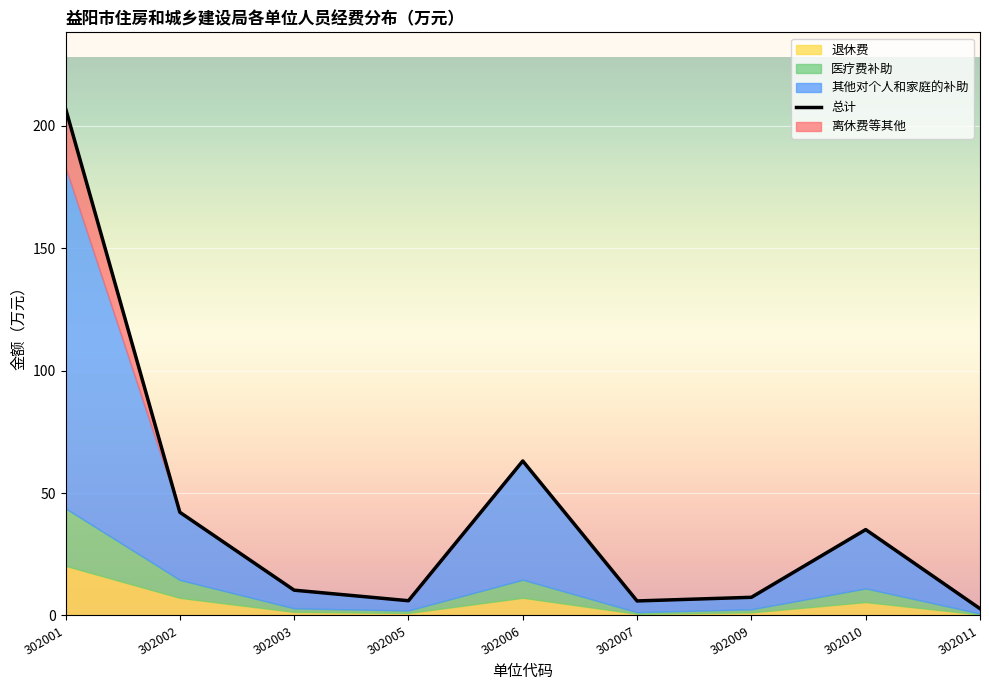

What is the difference between the highest and lowest values at 302005?

5.0